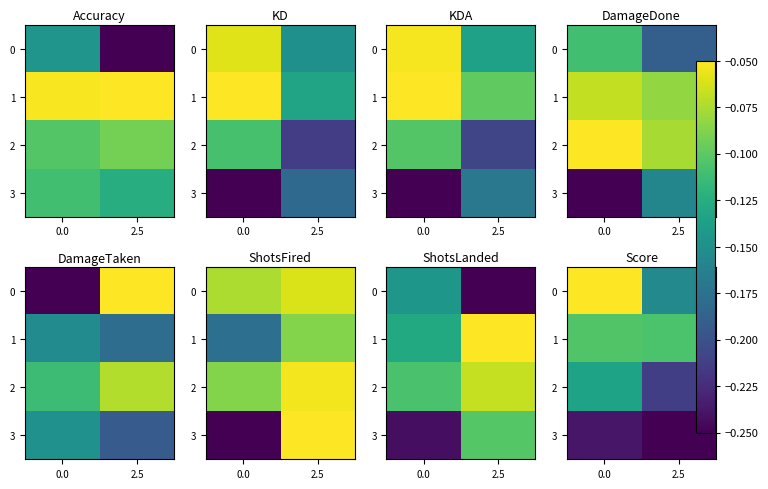

What is the difference between the 0 values at 0.0 and 2.5?

0.5